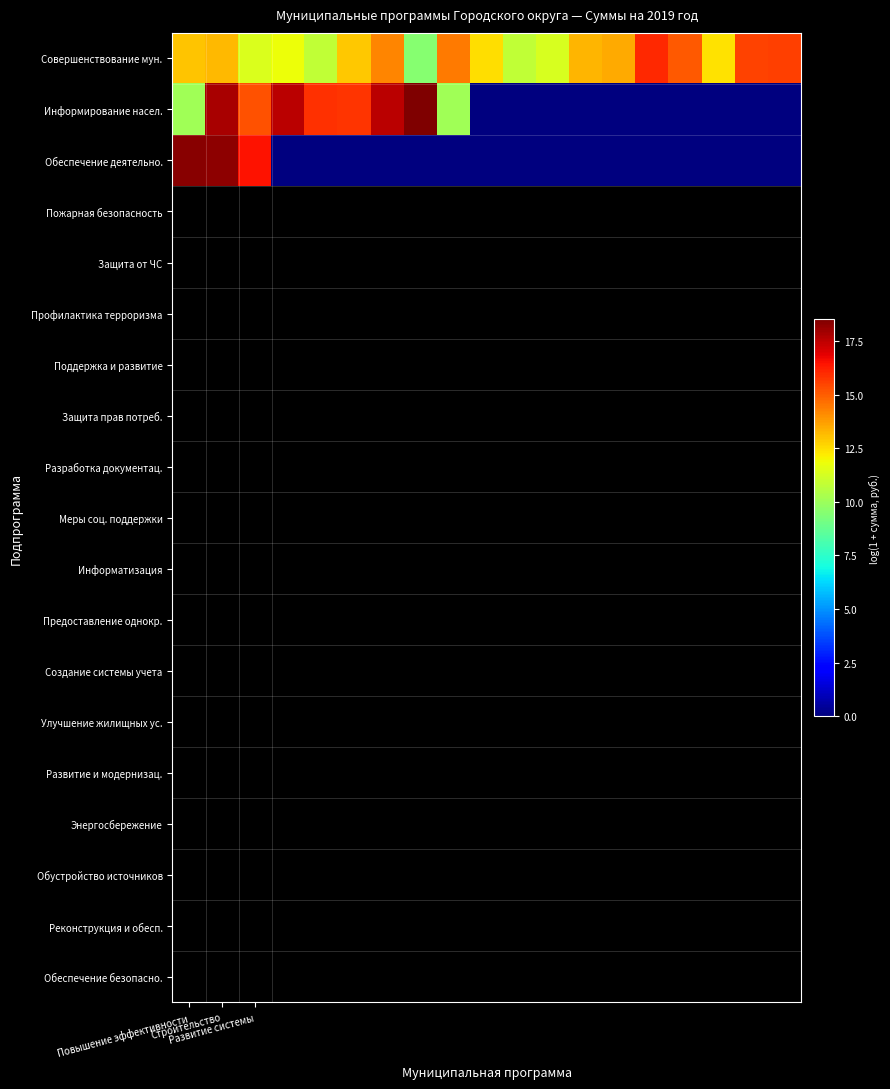

At which category is the sum across all series the highest?

Строительство